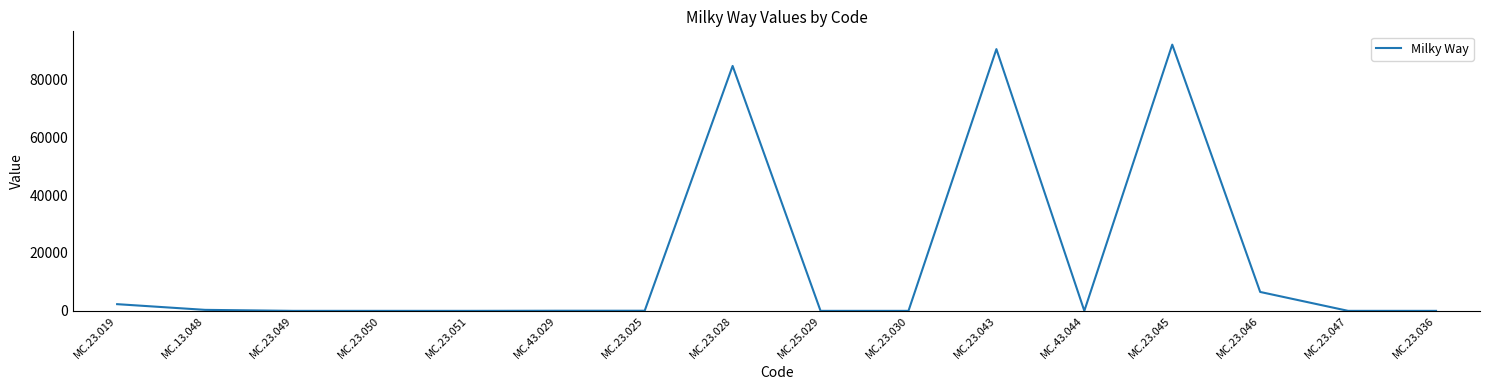

True or false: the data shows 84634 at MC.23.028.

True